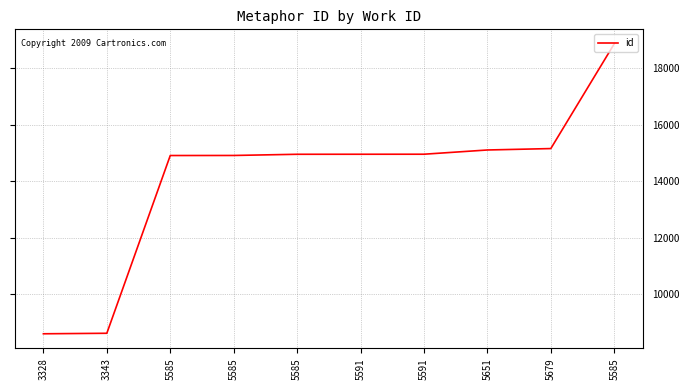

How many lines are shown in the chart?

1